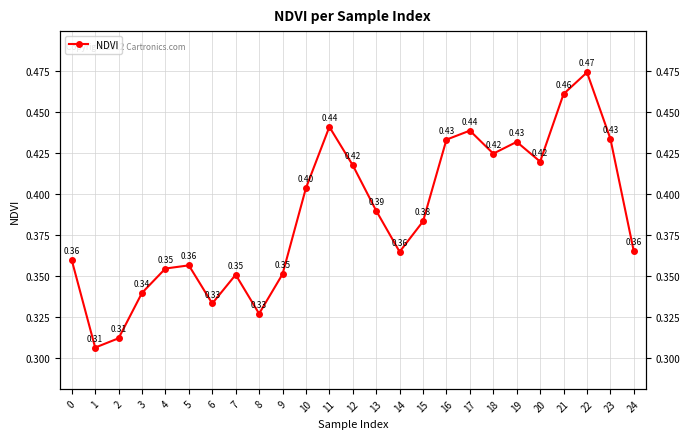

Is it true that the value at 14 is 0.6?

False